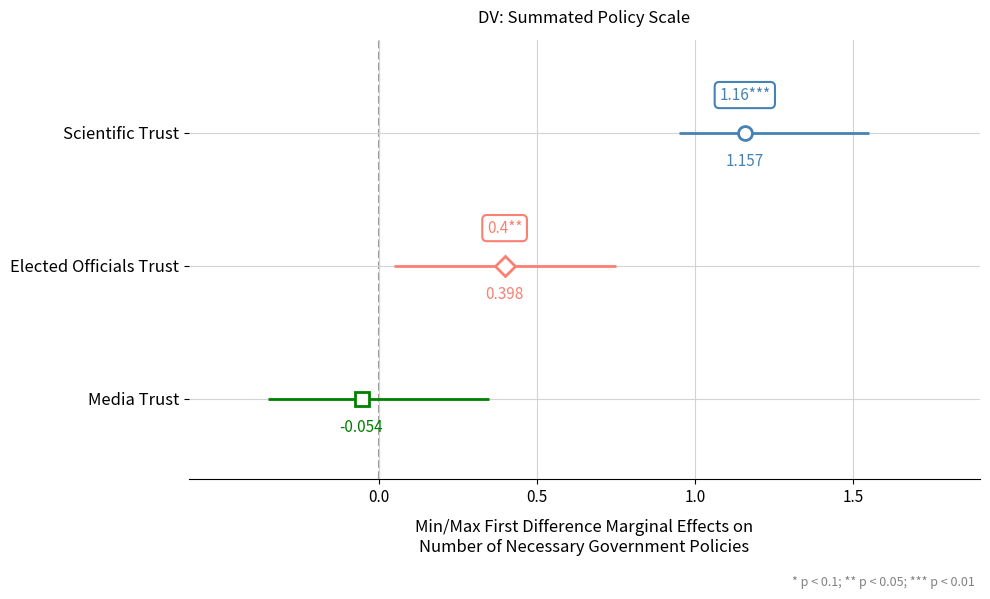

Which series has the largest total across all categories?

Scientific Trust